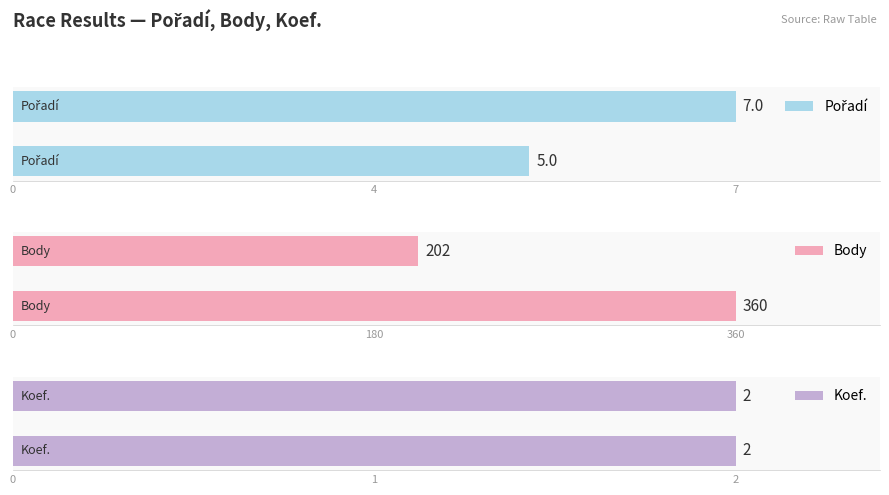

What is the average value of the Body series?

281